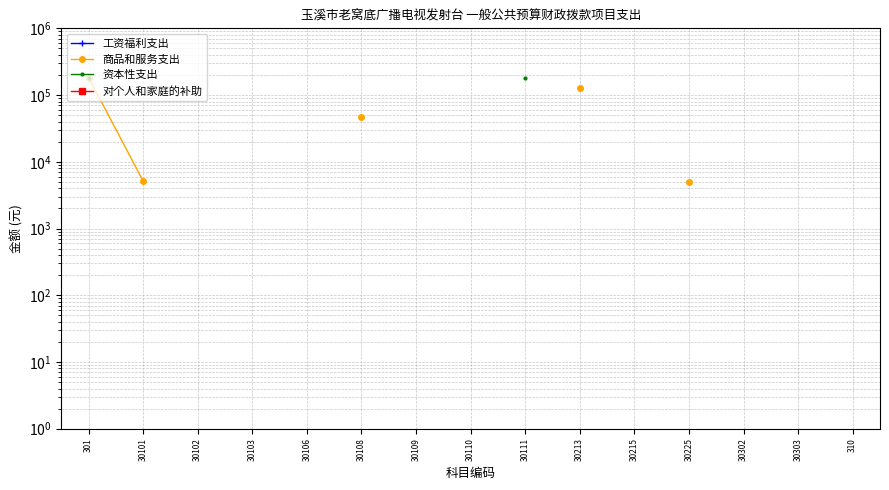

True or false: 对个人和家庭的补助 has more than 0 interior local peaks.

False